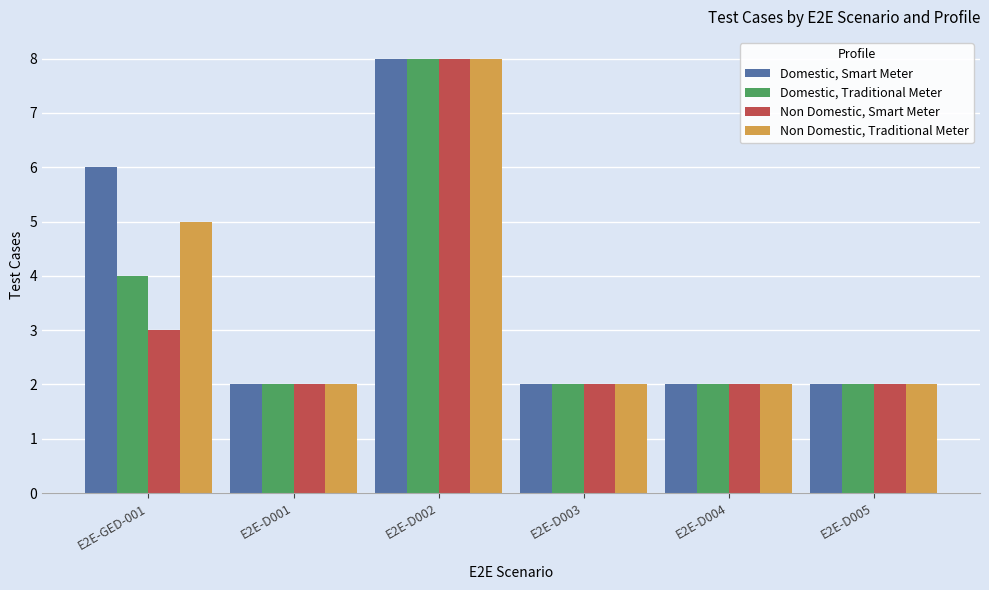

List the series in order of their overall mean, highest first.

Domestic, Smart Meter, Non Domestic, Traditional Meter, Domestic, Traditional Meter, Non Domestic, Smart Meter